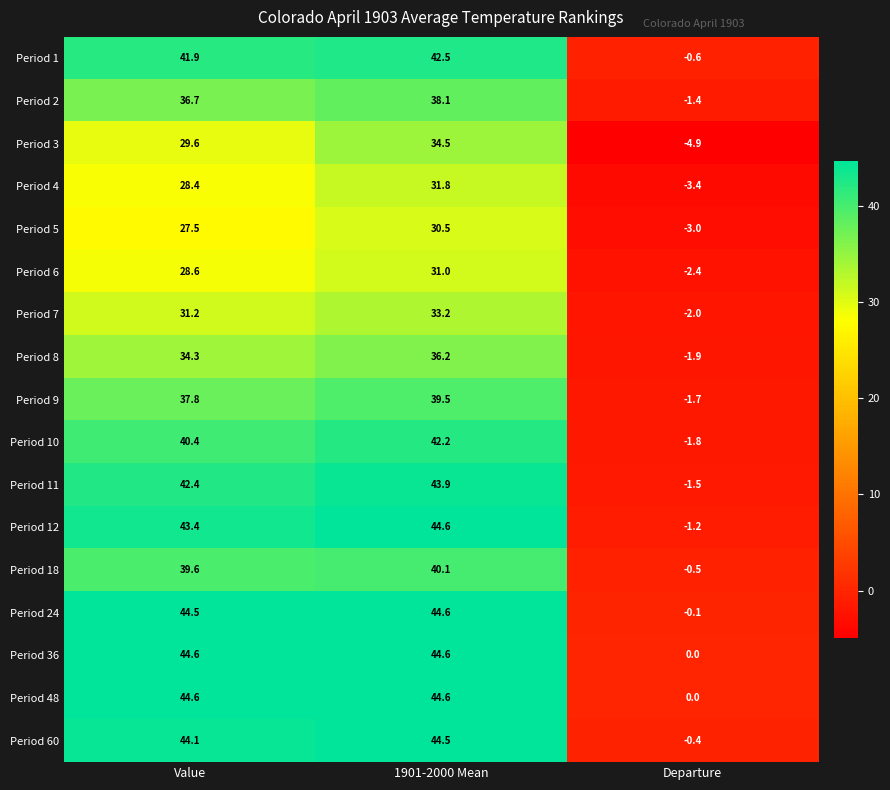

What is the total value across all series at Value?

639.6